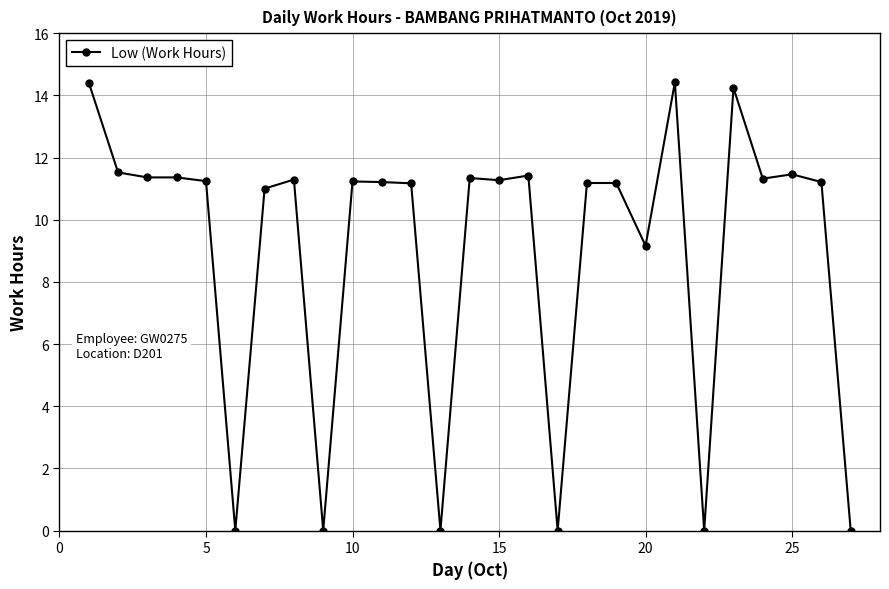

What is the difference between the maximum and minimum values?

14.4